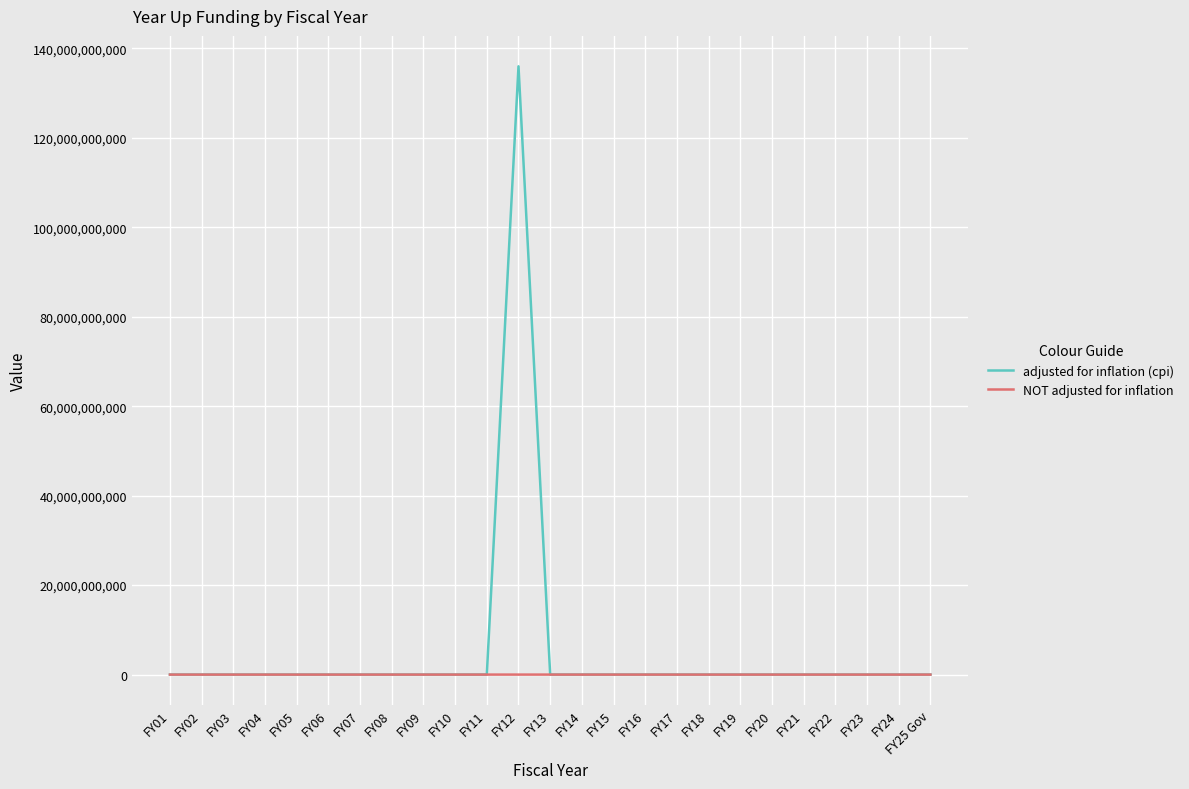

At which category is the sum across all series the highest?

FY12